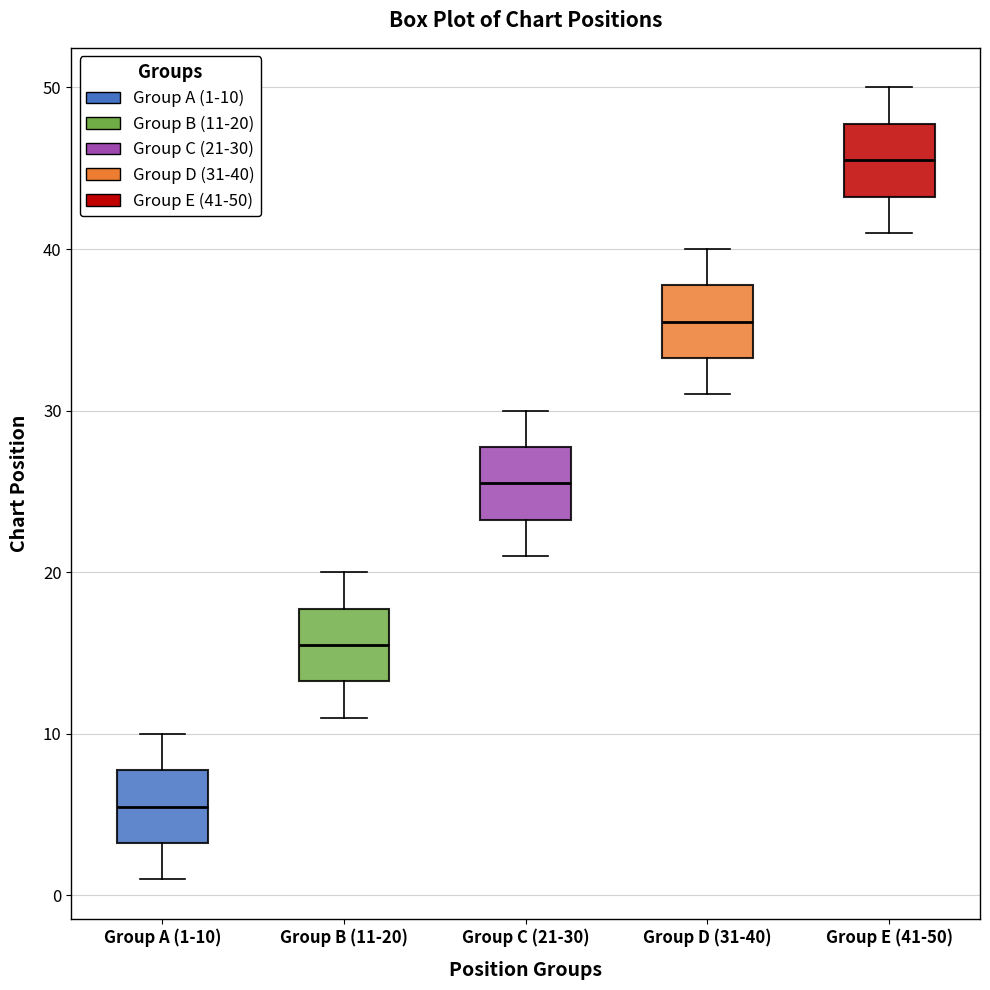

Where does the lower whisker of the box for Group E (41-50) end on the y-axis? The values are not printed on the chart, so give them approximately, as read against the axis.

41